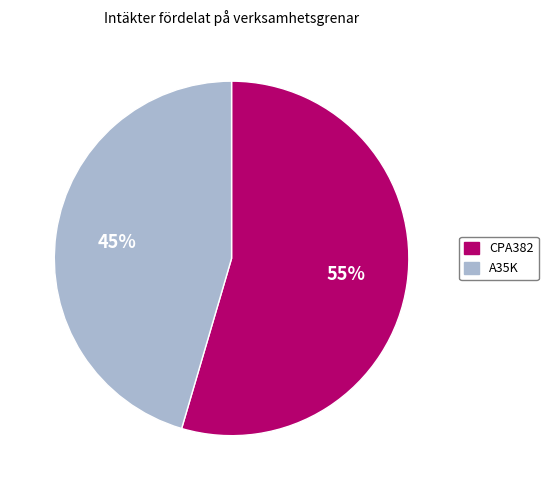

What is the majority slice?

CPA382